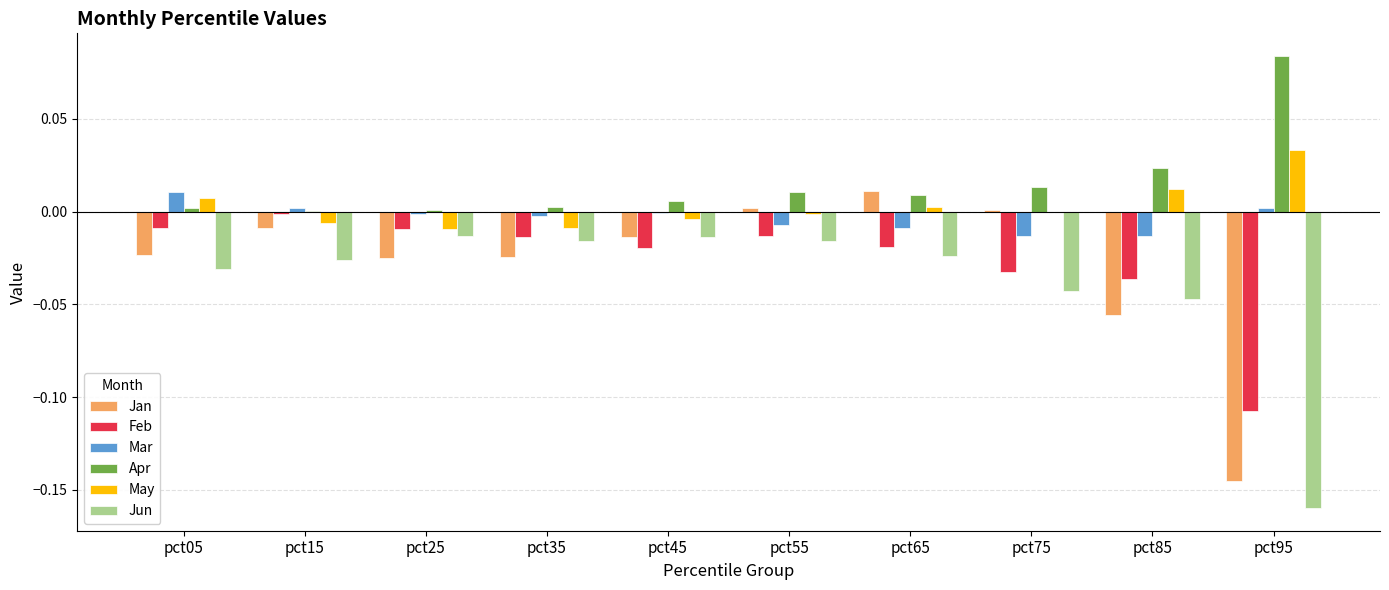

Are the bars horizontal?

No